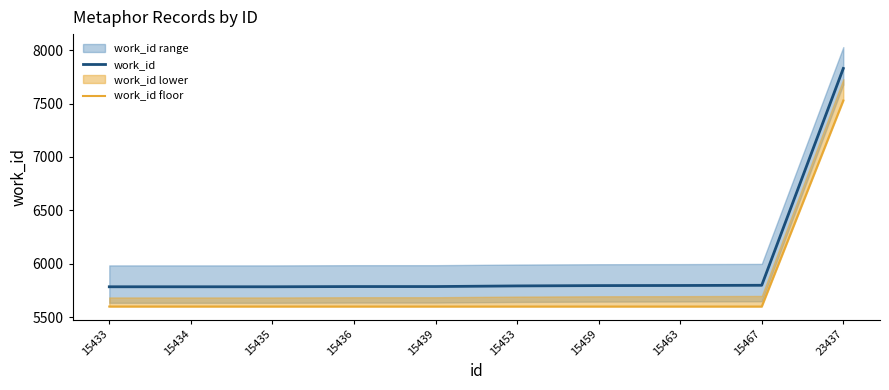

The work_id series shows 5785 at 15433. True or false?

True